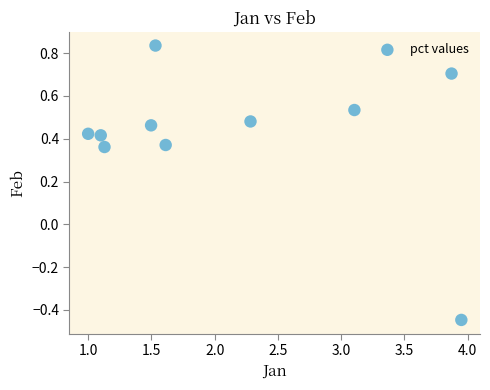

What is the range of Y values (max minus min)?

1.3